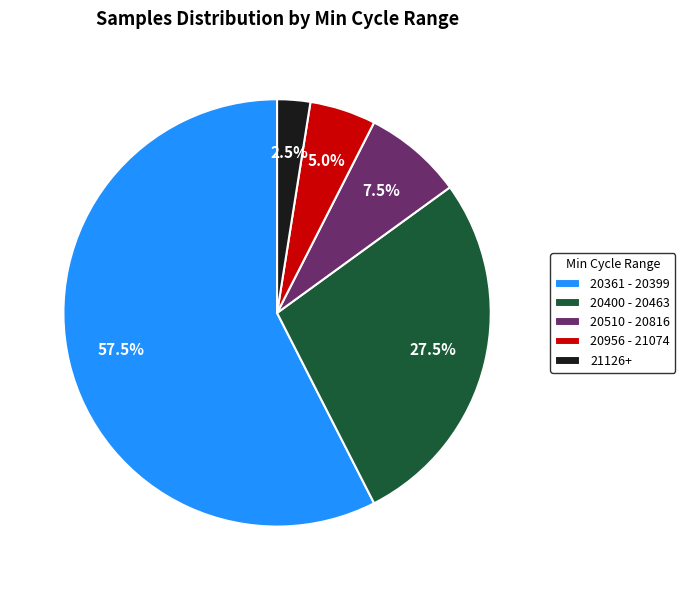

How many slices are in this pie chart?

5